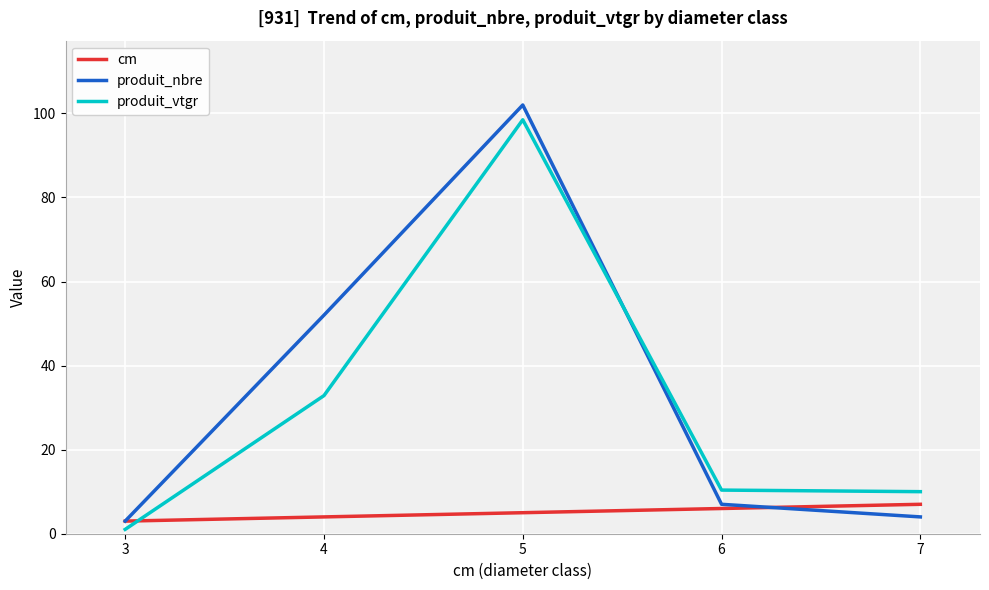

What is the maximum value for cm?

7.0